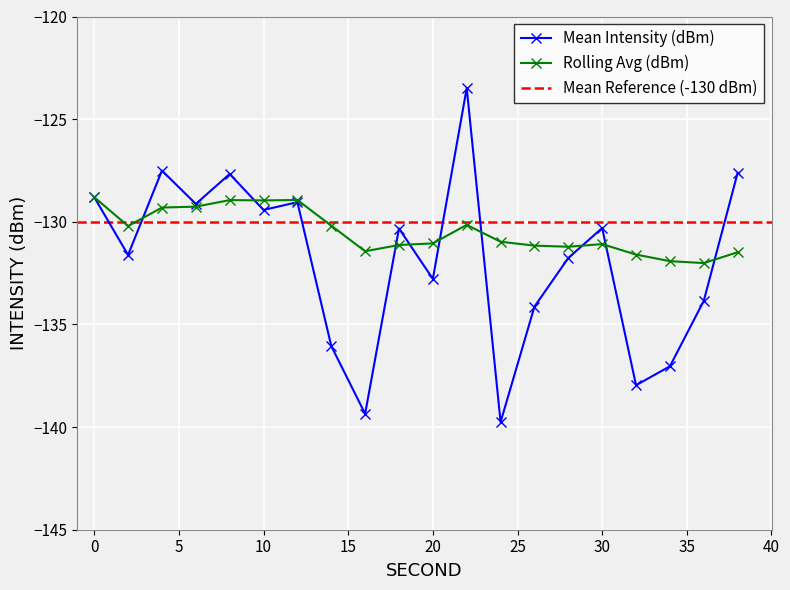

Reading left to right, extract all data points from this chart.

Mean Intensity (dBm): -128.8	-131.6	-127.5	-129.1	-127.7	-129.4	-129.0	-136.0	-139.4	-130.3	-132.8	-123.5	-139.8	-134.1	-131.8	-130.3	-138.0	-137.0	-133.9	-127.6
Rolling Avg (dBm): -128.8	-130.2	-129.3	-129.3	-128.9	-129.0	-128.9	-130.2	-131.4	-131.1	-131.1	-130.2	-131.0	-131.2	-131.2	-131.1	-131.6	-131.9	-132.0	-131.5